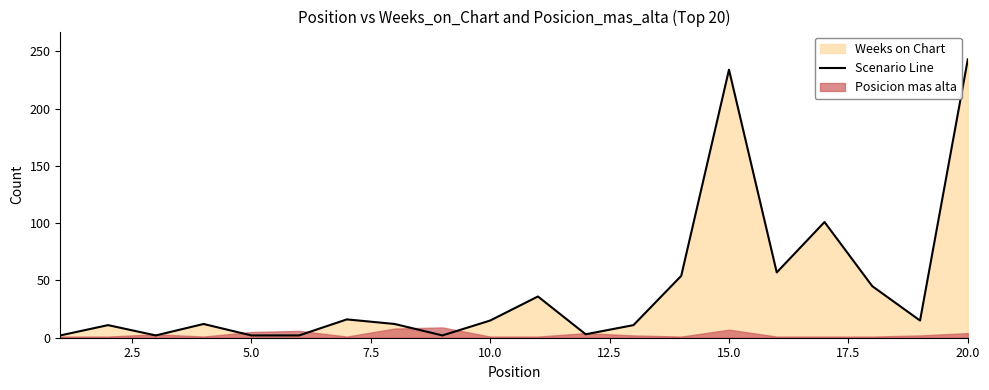

What is the difference between the second highest and minimum values?

232